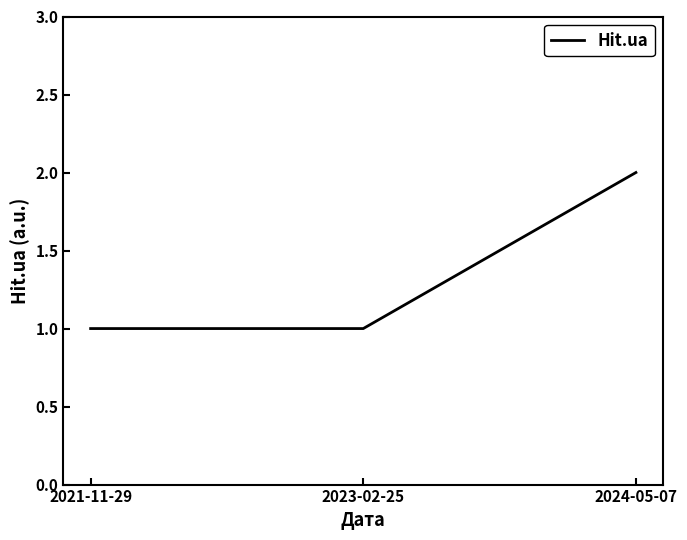

Which label corresponds to the largest value in the chart?

2024-05-07